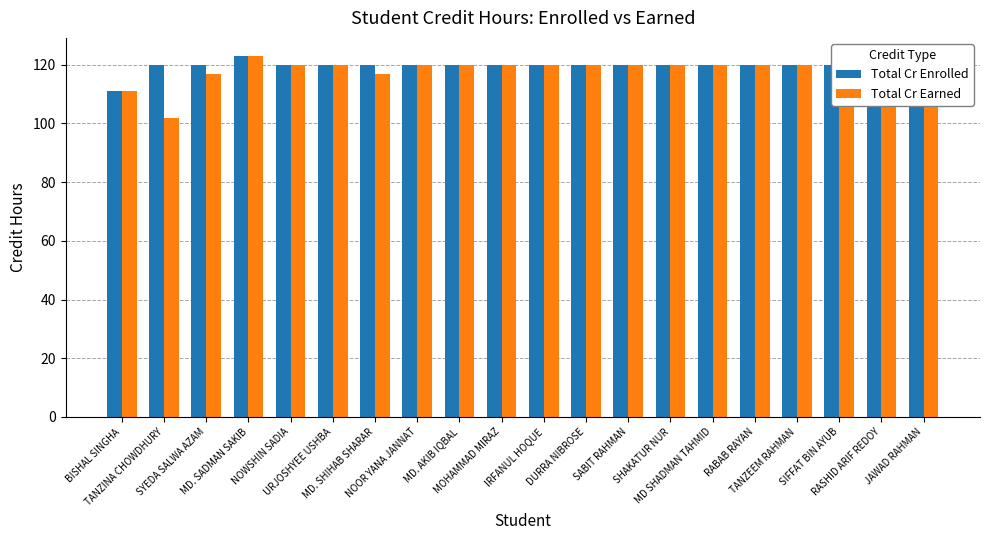

At which category does the chart reach its minimum across all series?

TANZINA CHOWDHURY